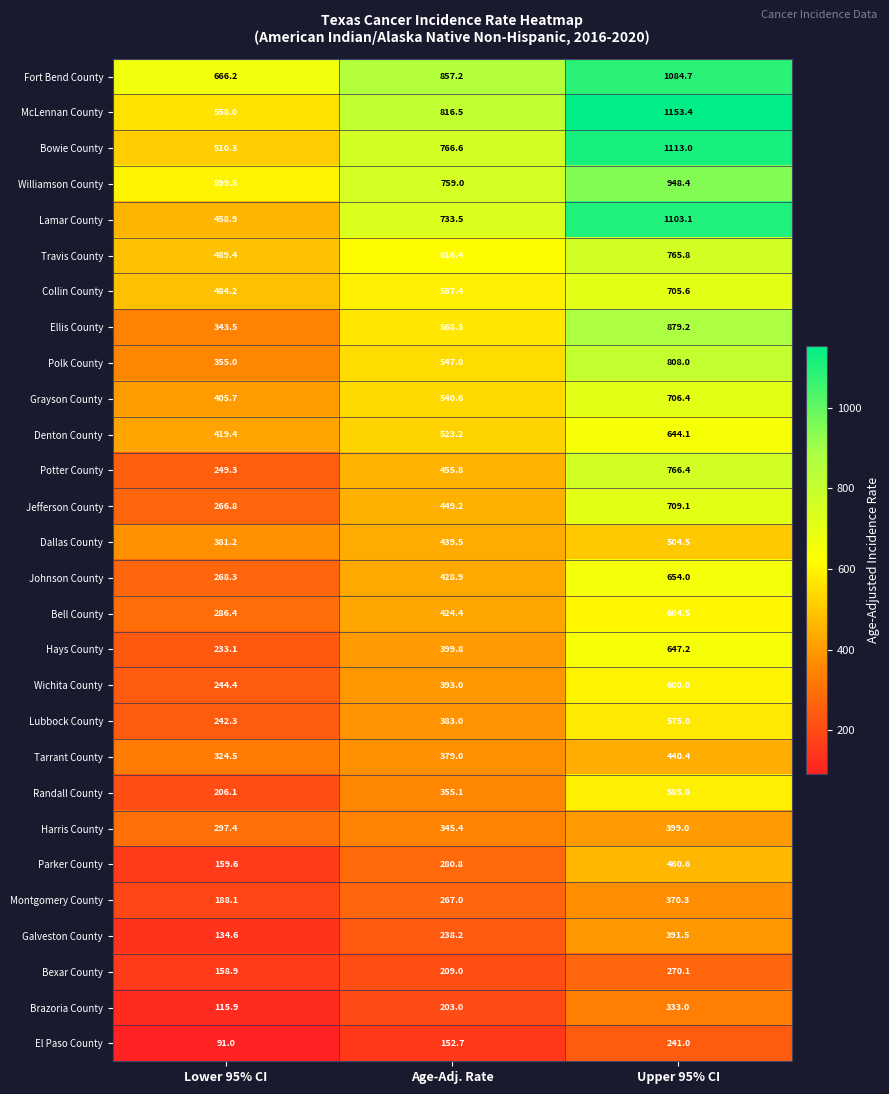

Is it true that Hays County equals 399.8 at Age-Adj. Rate?

True